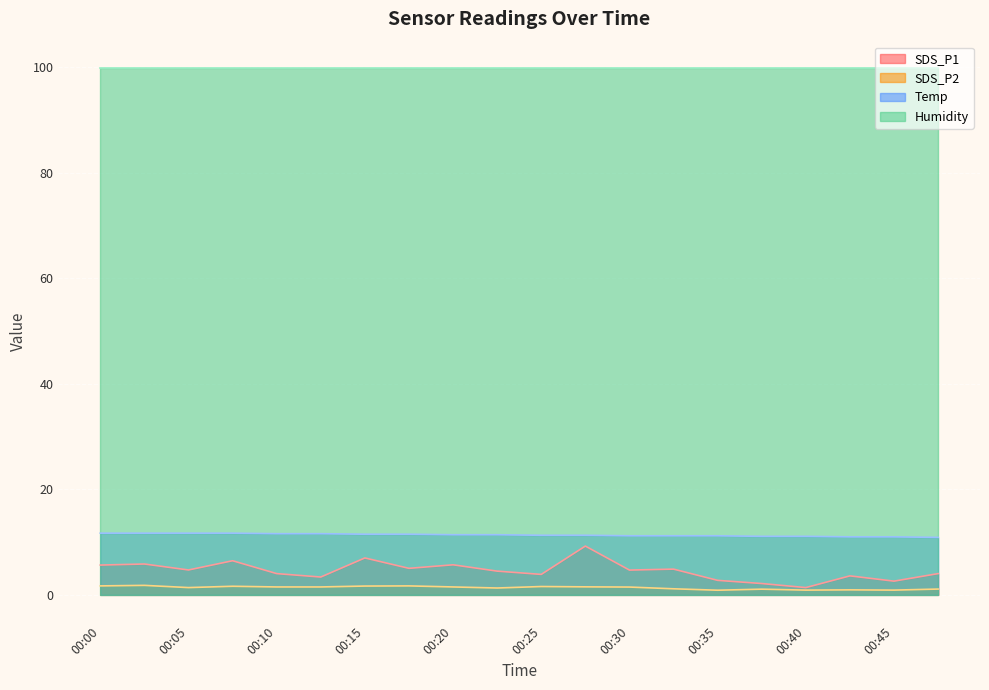

At how many categories does at least one series exceed 2?

20